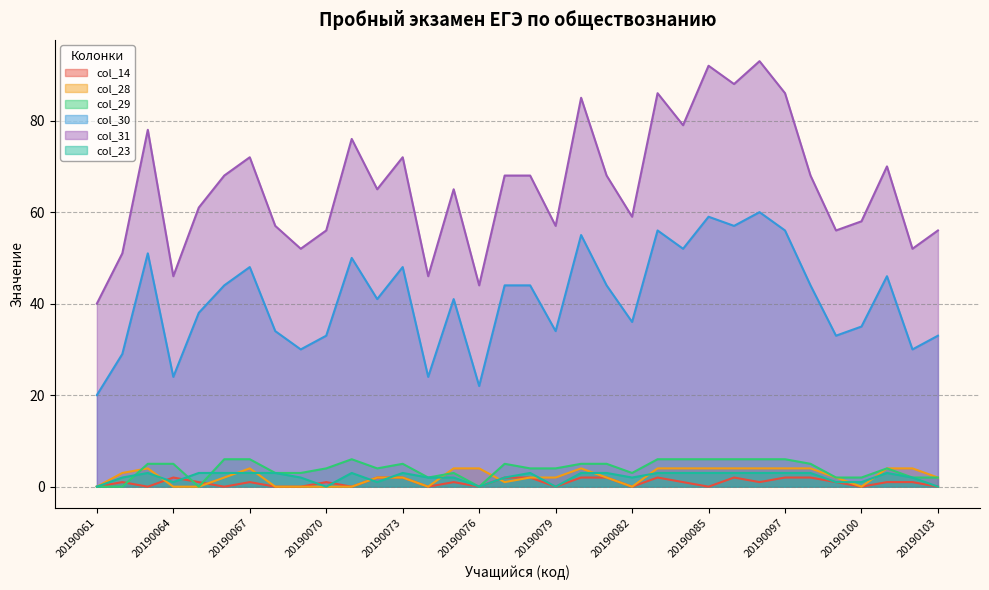

Rank the series at 20190085 from highest to lowest value.

col_31, col_30, col_29, col_28, col_23, col_14